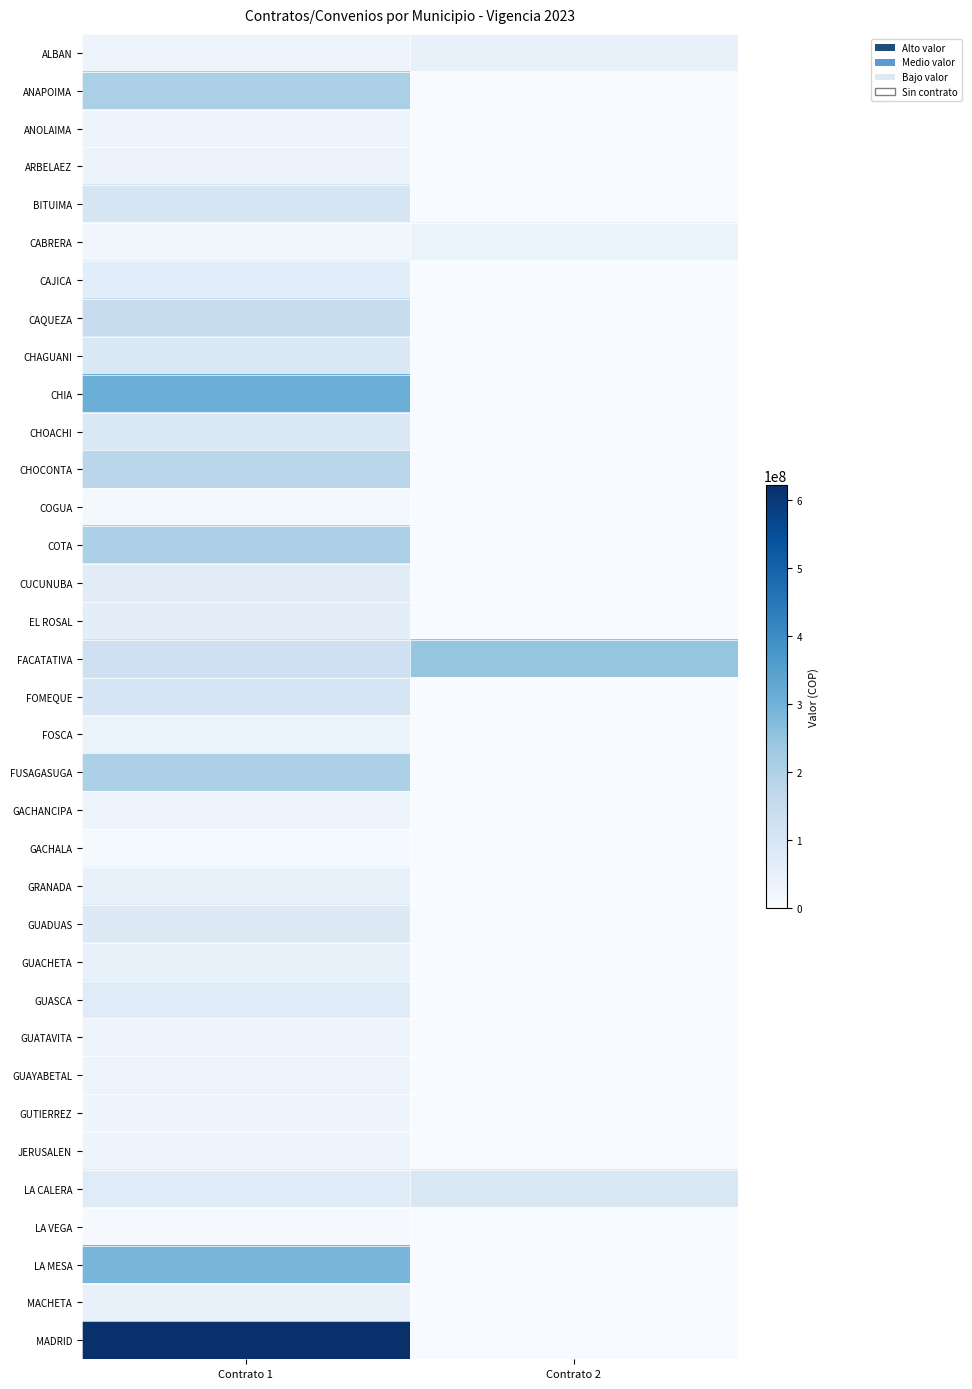

Which series has the widest spread of values?

MADRID